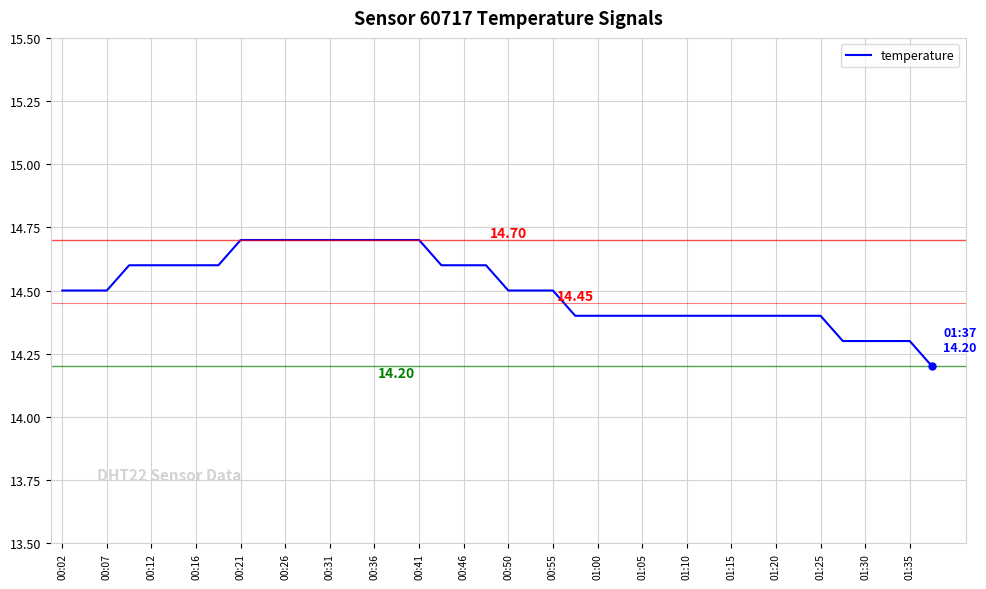

How many lines are shown in the chart?

1